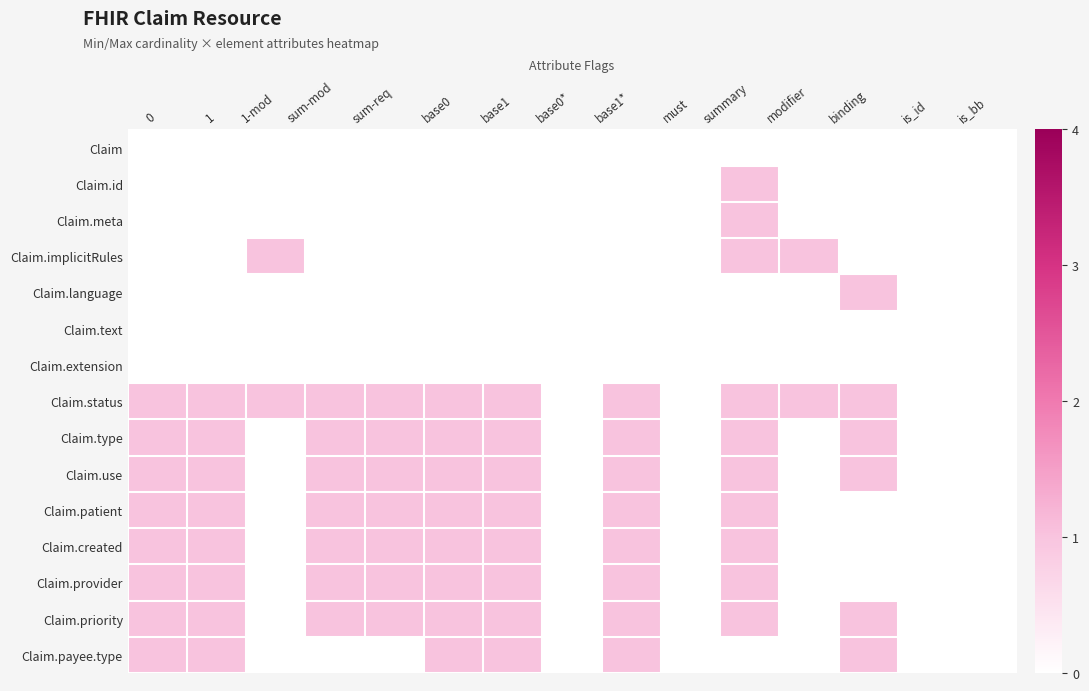

What is the difference between the highest and lowest values at base1?

1